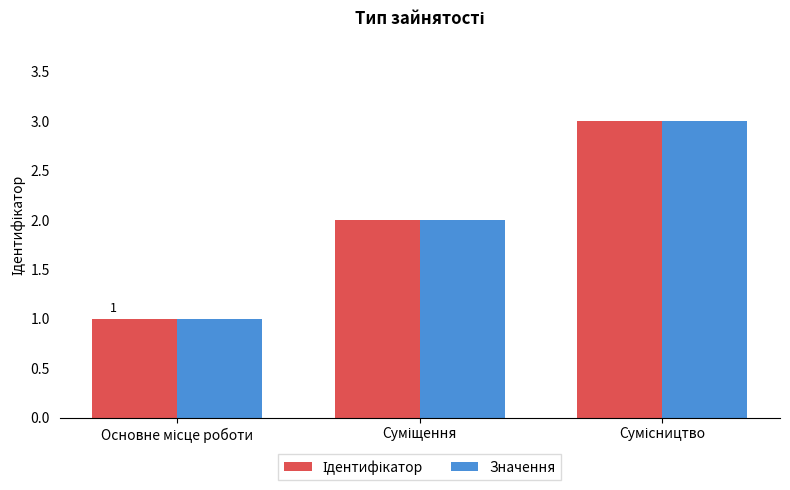

What is the sum of all Значення values?

6